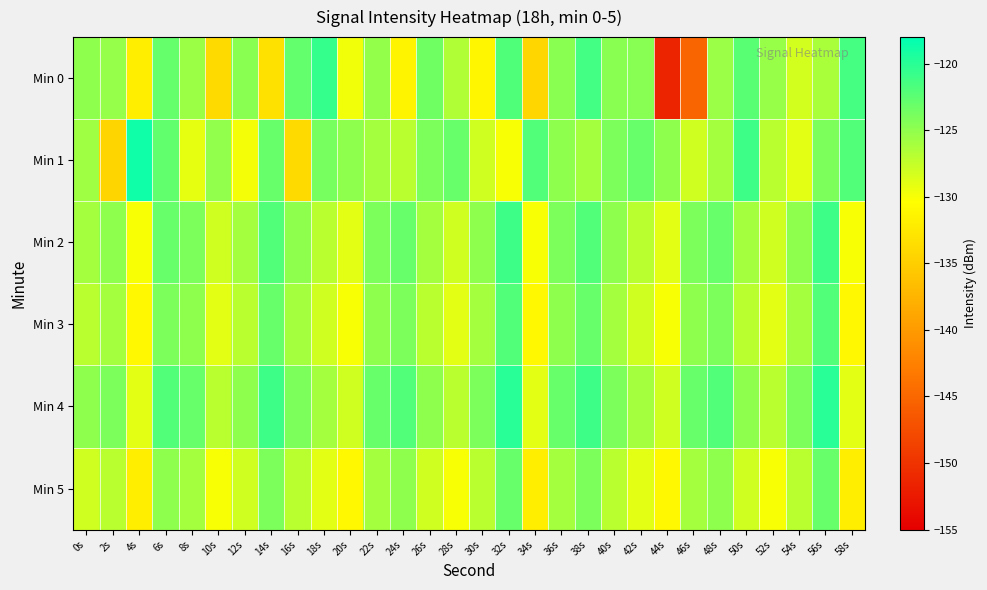

Reading left to right, extract all data points from this chart.

Min 0: 0s=-124.9	2s=-125.3	4s=-131.9	6s=-123.0	8s=-125.5	10s=-133.9	12s=-124.7	14s=-133.2	16s=-122.9	18s=-120.6	20s=-129.7	22s=-125.2	24s=-131.3	26s=-123.5	28s=-126.6	30s=-131.2	32s=-121.9	34s=-134.2	36s=-124.7	38s=-121.3	40s=-124.7	42s=-124.6	44s=-151.4	46s=-145.2	48s=-125.5	50s=-122.4	52s=-125.3	54s=-128.2	56s=-126.3	58s=-121.4
Min 1: 0s=-125.7	2s=-134.4	4s=-118.8	6s=-122.7	8s=-129.1	10s=-125.0	12s=-129.8	14s=-123.0	16s=-133.9	18s=-123.8	20s=-125.0	22s=-126.0	24s=-127.0	26s=-124.0	28s=-123.0	30s=-128.0	32s=-130.0	34s=-122.0	36s=-125.0	38s=-126.0	40s=-124.0	42s=-123.0	44s=-125.0	46s=-128.0	48s=-126.0	50s=-121.0	52s=-127.0	54s=-129.0	56s=-124.0	58s=-122.0
Min 2: 0s=-126.0	2s=-125.0	4s=-130.0	6s=-123.0	8s=-124.0	10s=-128.0	12s=-126.0	14s=-122.0	16s=-125.0	18s=-127.0	20s=-129.0	22s=-124.0	24s=-123.0	26s=-126.0	28s=-128.0	30s=-125.0	32s=-121.0	34s=-130.0	36s=-124.0	38s=-122.0	40s=-125.0	42s=-127.0	44s=-129.0	46s=-124.0	48s=-123.0	50s=-126.0	52s=-128.0	54s=-125.0	56s=-121.0	58s=-130.0
Min 3: 0s=-127.0	2s=-126.0	4s=-131.0	6s=-124.0	8s=-125.0	10s=-129.0	12s=-127.0	14s=-123.0	16s=-126.0	18s=-128.0	20s=-130.0	22s=-125.0	24s=-124.0	26s=-127.0	28s=-129.0	30s=-126.0	32s=-122.0	34s=-131.0	36s=-125.0	38s=-123.0	40s=-126.0	42s=-128.0	44s=-130.0	46s=-125.0	48s=-124.0	50s=-127.0	52s=-129.0	54s=-126.0	56s=-122.0	58s=-131.0
Min 4: 0s=-125.0	2s=-124.0	4s=-129.0	6s=-122.0	8s=-123.0	10s=-127.0	12s=-125.0	14s=-121.0	16s=-124.0	18s=-126.0	20s=-128.0	22s=-123.0	24s=-122.0	26s=-125.0	28s=-127.0	30s=-124.0	32s=-120.0	34s=-129.0	36s=-123.0	38s=-121.0	40s=-124.0	42s=-126.0	44s=-128.0	46s=-123.0	48s=-122.0	50s=-125.0	52s=-127.0	54s=-124.0	56s=-120.0	58s=-129.0
Min 5: 0s=-128.0	2s=-127.0	4s=-132.0	6s=-125.0	8s=-126.0	10s=-130.0	12s=-128.0	14s=-124.0	16s=-127.0	18s=-129.0	20s=-131.0	22s=-126.0	24s=-125.0	26s=-128.0	28s=-130.0	30s=-127.0	32s=-123.0	34s=-132.0	36s=-126.0	38s=-124.0	40s=-127.0	42s=-129.0	44s=-131.0	46s=-126.0	48s=-125.0	50s=-128.0	52s=-130.0	54s=-127.0	56s=-123.0	58s=-132.0